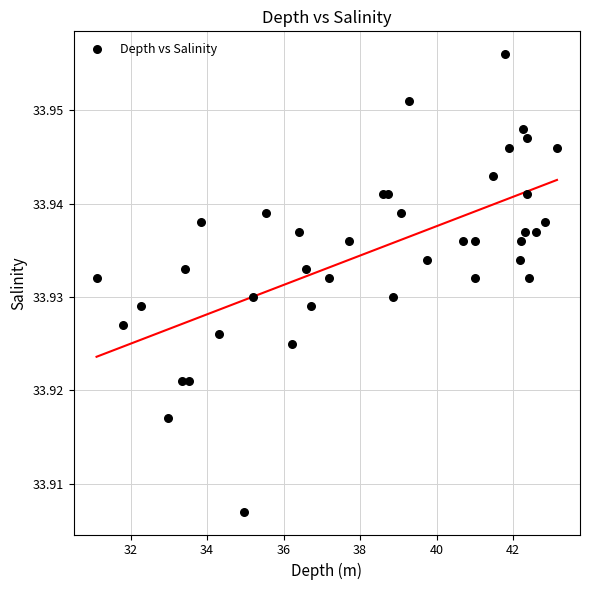

What is the range of X values (max minus min)?

12.0